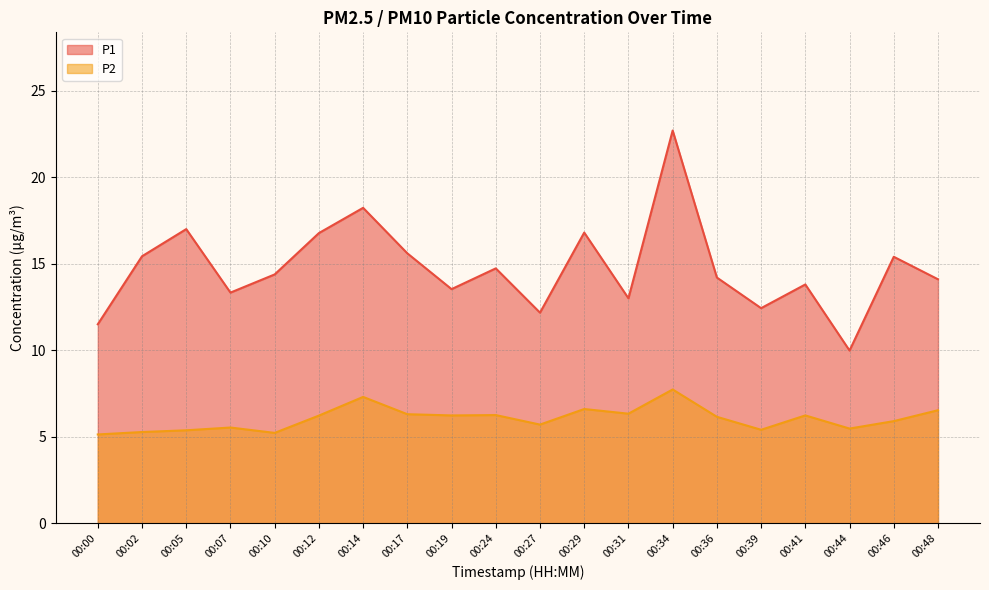

True or false: P1 and P2 intersect in this chart.

False